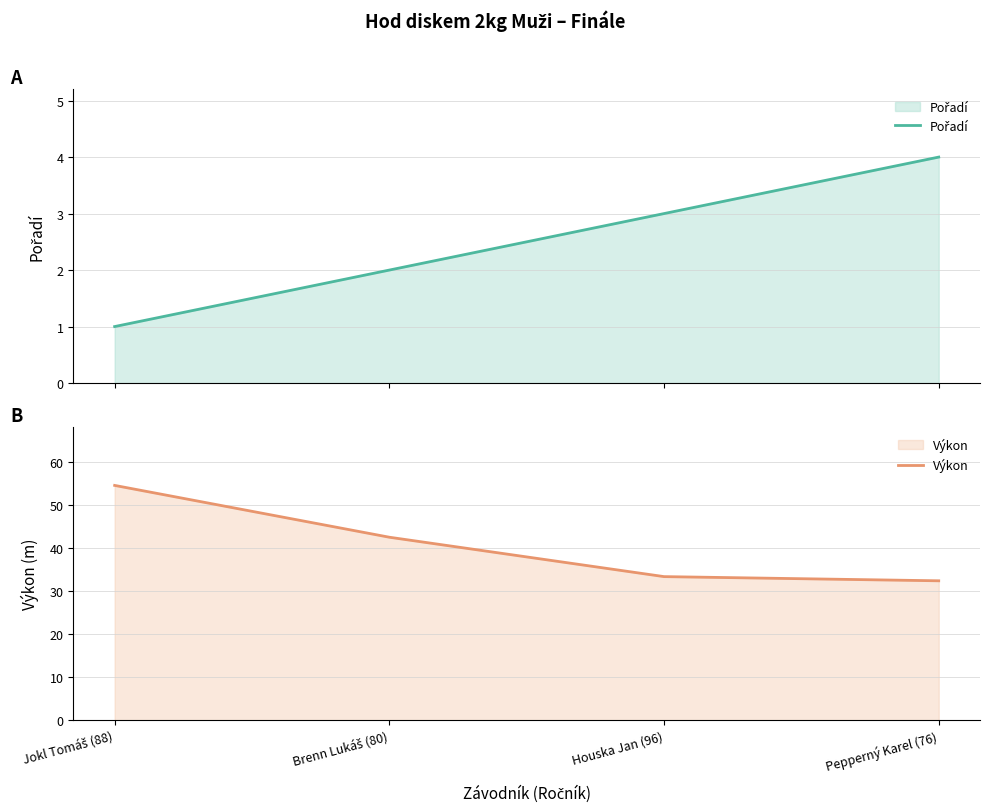

Count the number of data series in this chart.

2